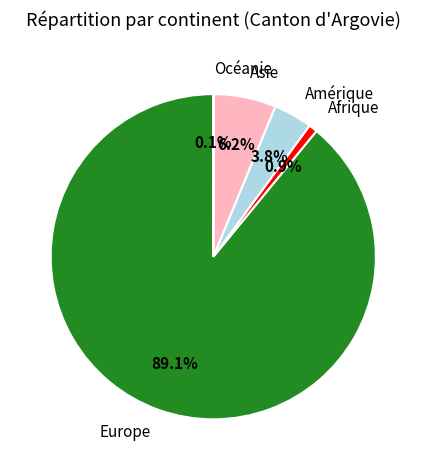

What percentage is NOT represented by Amérique?

96.2%